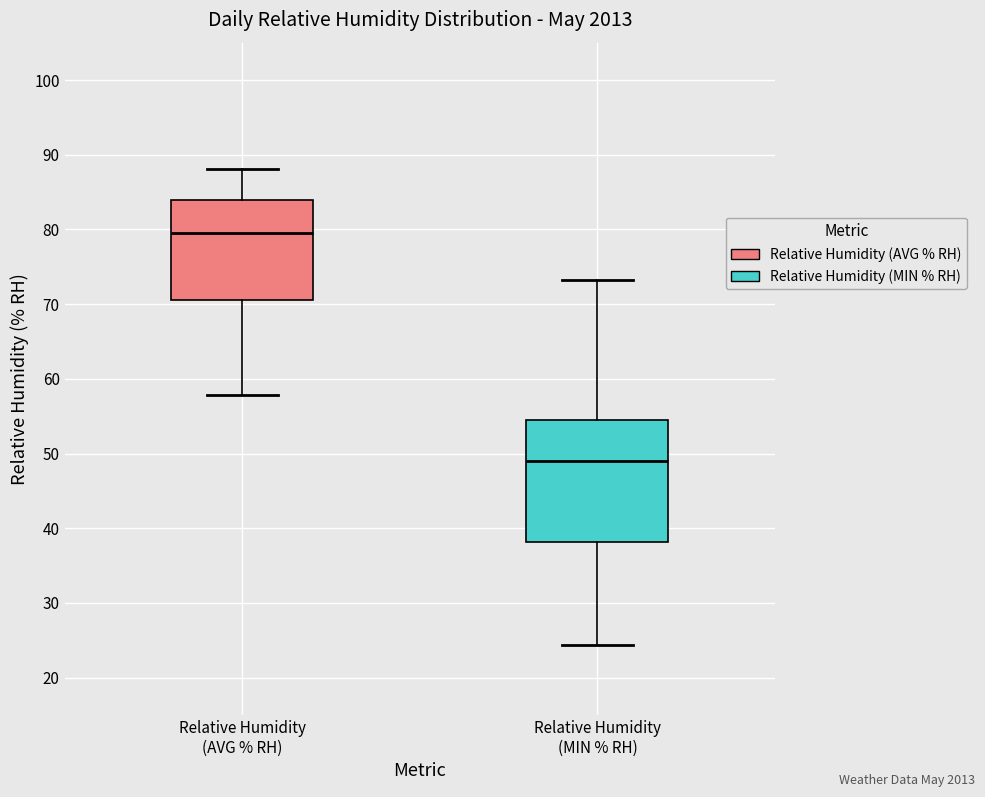

Reading left to right, read every box against the y-axis: the position of its median line, the range the box covers, and the ends of its whiskers. The values are not printed on the chart, so give them approximately, as read against the axis.

Relative Humidity (AVG % RH): median 80, box 71 to 84, whiskers 58 to 88
Relative Humidity (MIN % RH): median 49, box 38 to 55, whiskers 24 to 73